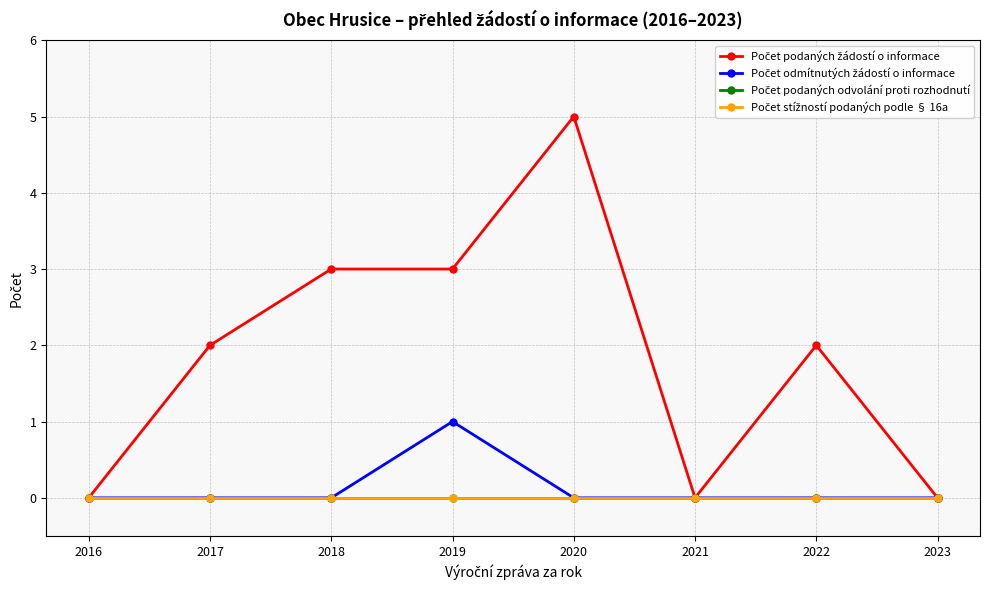

Reading left to right, transcribe all the data shown in this chart.

Počet podaných žádostí o informace: 0	2	3	3	5	0	2	0
Počet odmítnutých žádostí o informace: 0	0	0	1	0	0	0	0
Počet podaných odvolání proti rozhodnutí: 0	0	0	0	0	0	0	0
Počet stížností podaných podle § 16a: 0	0	0	0	0	0	0	0